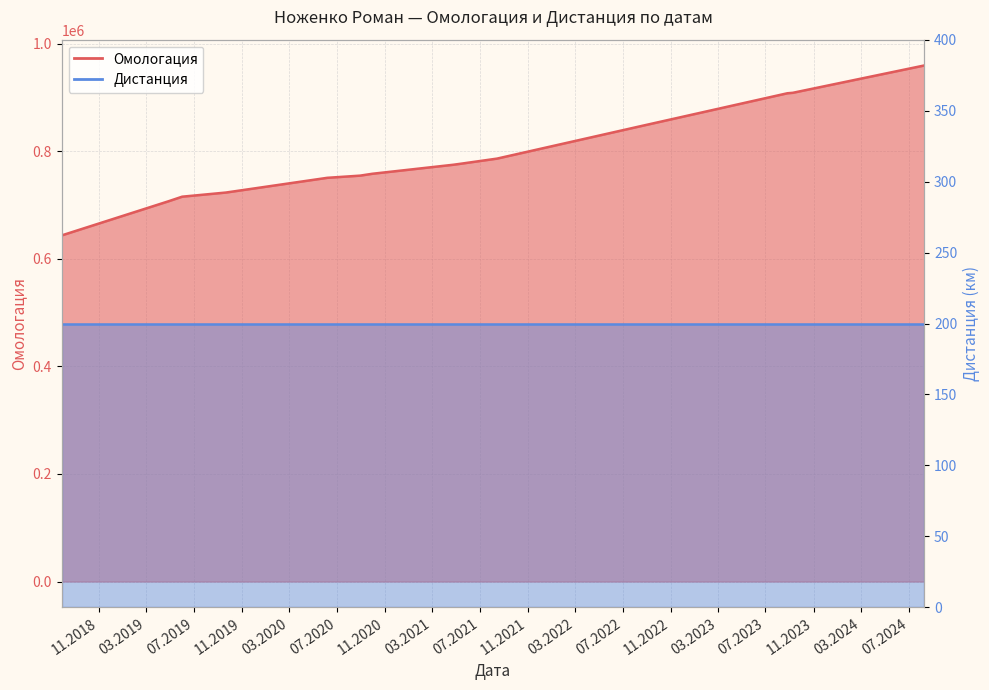

At which label does the data first exceed 774679?

09.05.2021